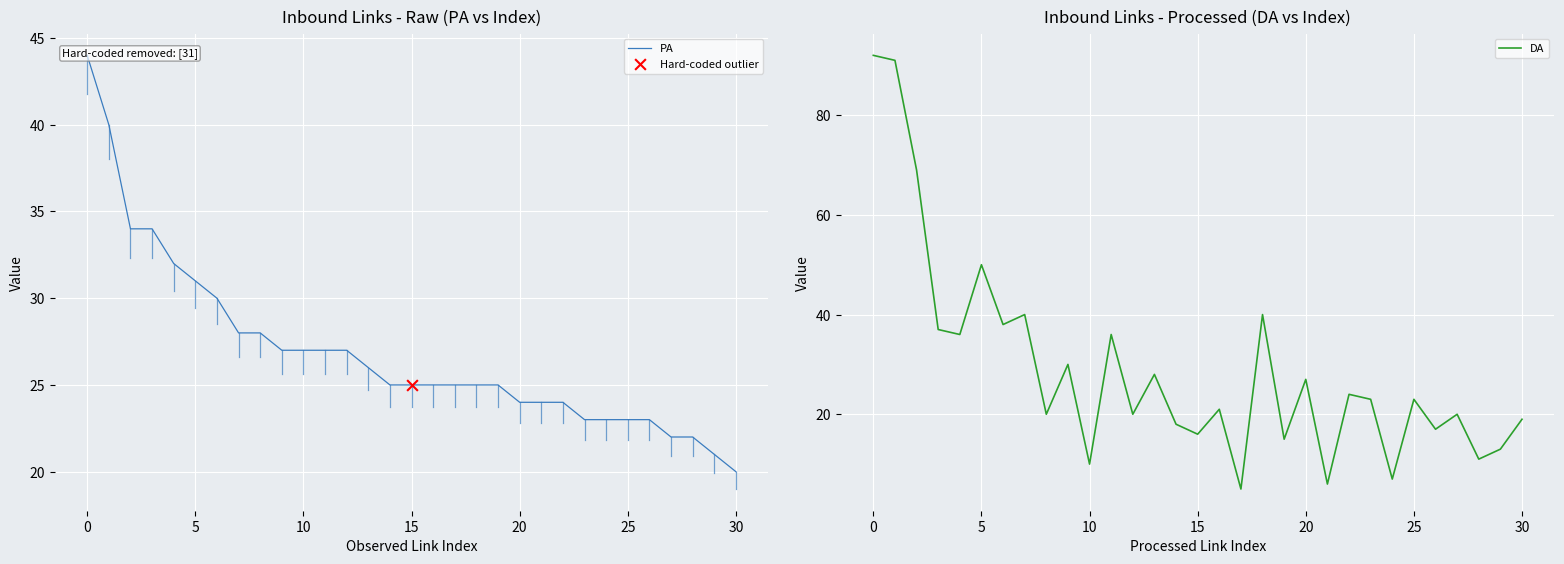

Which series has the largest total across all categories?

DA